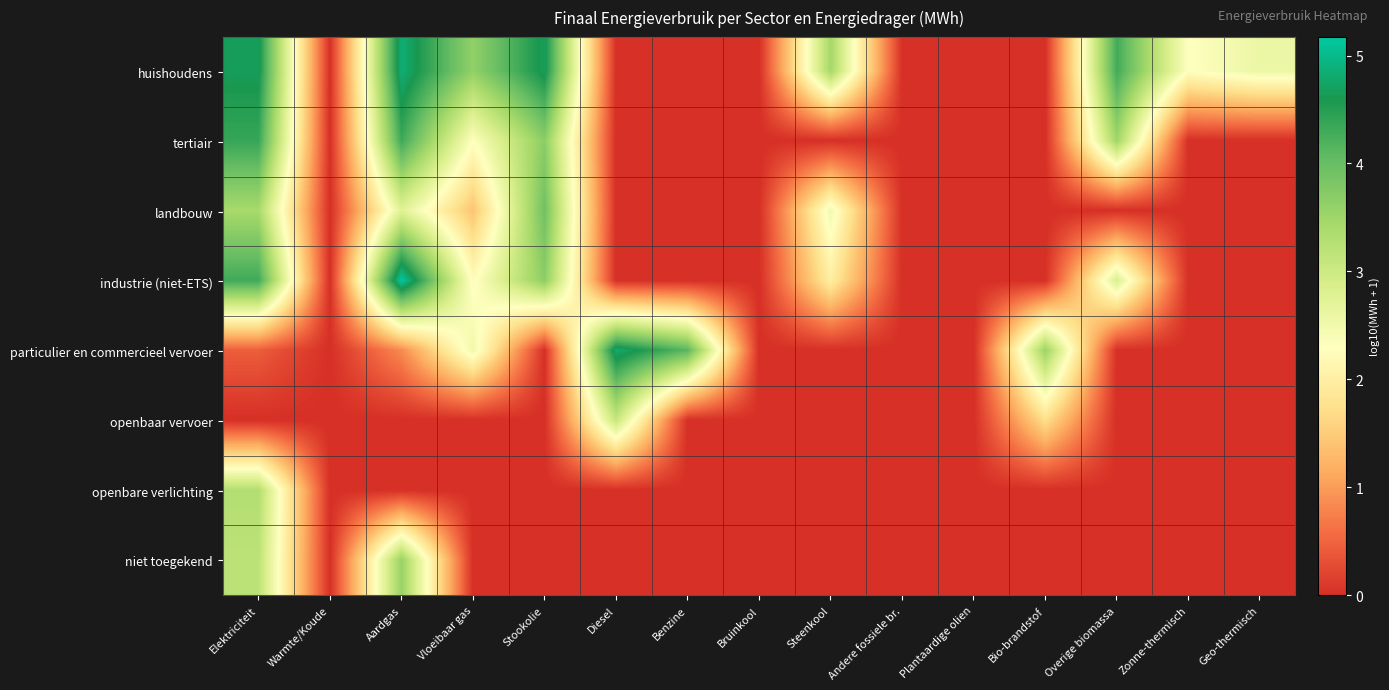

Reading left to right, extract all data points from this chart.

huishoudens: Elektriciteit=4.7	Warmte/Koude=0.0	Aardgas=4.9	Vloeibaar gas=3.6	Stookolie=4.7	Diesel=0.0	Benzine=0.0	Bruinkool=0.0	Steenkool=3.5	Andere fossiele br.=0.0	Plantaardige olien=0.0	Bio-brandstof=0.0	Overige biomassa=4.3	Zonne-thermisch=2.3	Geo-thermisch=2.6
tertiair: Elektriciteit=4.4	Warmte/Koude=0.0	Aardgas=4.3	Vloeibaar gas=2.3	Stookolie=3.7	Diesel=0.0	Benzine=0.0	Bruinkool=0.0	Steenkool=0.0	Andere fossiele br.=0.0	Plantaardige olien=0.0	Bio-brandstof=0.0	Overige biomassa=3.5	Zonne-thermisch=0.0	Geo-thermisch=0.0
landbouw: Elektriciteit=3.4	Warmte/Koude=0.0	Aardgas=2.8	Vloeibaar gas=1.4	Stookolie=3.9	Diesel=0.0	Benzine=0.0	Bruinkool=0.0	Steenkool=2.5	Andere fossiele br.=0.0	Plantaardige olien=0.0	Bio-brandstof=0.0	Overige biomassa=0.0	Zonne-thermisch=0.0	Geo-thermisch=0.0
industrie (niet-ETS): Elektriciteit=4.3	Warmte/Koude=0.0	Aardgas=5.2	Vloeibaar gas=2.2	Stookolie=3.7	Diesel=0.0	Benzine=0.0	Bruinkool=0.0	Steenkool=2.0	Andere fossiele br.=0.0	Plantaardige olien=0.0	Bio-brandstof=0.0	Overige biomassa=2.8	Zonne-thermisch=0.0	Geo-thermisch=0.0
particulier en commercieel vervoer: Elektriciteit=0.4	Warmte/Koude=0.0	Aardgas=0.8	Vloeibaar gas=2.5	Stookolie=0.0	Diesel=4.8	Benzine=4.1	Bruinkool=0.0	Steenkool=0.0	Andere fossiele br.=0.0	Plantaardige olien=0.0	Bio-brandstof=3.5	Overige biomassa=0.0	Zonne-thermisch=0.0	Geo-thermisch=0.0
openbaar vervoer: Elektriciteit=0.0	Warmte/Koude=0.0	Aardgas=0.0	Vloeibaar gas=0.0	Stookolie=0.0	Diesel=3.1	Benzine=0.0	Bruinkool=0.0	Steenkool=0.0	Andere fossiele br.=0.0	Plantaardige olien=0.0	Bio-brandstof=1.7	Overige biomassa=0.0	Zonne-thermisch=0.0	Geo-thermisch=0.0
openbare verlichting: Elektriciteit=3.3	Warmte/Koude=0.0	Aardgas=0.0	Vloeibaar gas=0.0	Stookolie=0.0	Diesel=0.0	Benzine=0.0	Bruinkool=0.0	Steenkool=0.0	Andere fossiele br.=0.0	Plantaardige olien=0.0	Bio-brandstof=0.0	Overige biomassa=0.0	Zonne-thermisch=0.0	Geo-thermisch=0.0
niet toegekend: Elektriciteit=3.2	Warmte/Koude=0.0	Aardgas=3.6	Vloeibaar gas=0.0	Stookolie=0.0	Diesel=0.0	Benzine=0.0	Bruinkool=0.0	Steenkool=0.0	Andere fossiele br.=0.0	Plantaardige olien=0.0	Bio-brandstof=0.0	Overige biomassa=0.0	Zonne-thermisch=0.0	Geo-thermisch=0.0